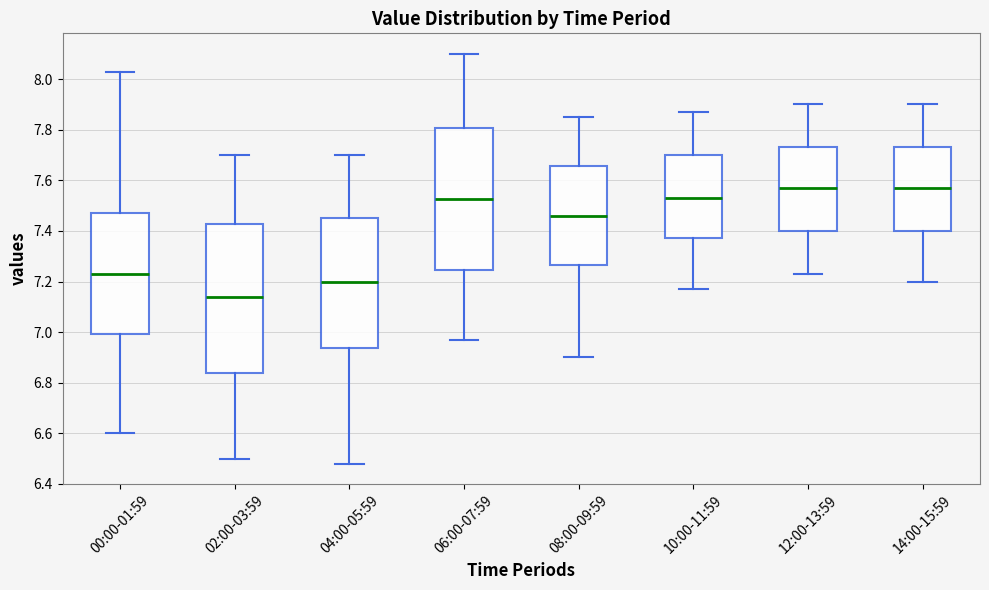

Reading left to right, read every box against the y-axis: the position of its median line, the range the box covers, and the ends of its whiskers. The values are not printed on the chart, so give them approximately, as read against the axis.

00:00-01:59: median 7.24, box 7.00 to 7.48, whiskers 6.60 to 8.04
02:00-03:59: median 7.14, box 6.84 to 7.42, whiskers 6.50 to 7.70
04:00-05:59: median 7.20, box 6.94 to 7.46, whiskers 6.48 to 7.70
06:00-07:59: median 7.52, box 7.24 to 7.80, whiskers 6.98 to 8.10
08:00-09:59: median 7.46, box 7.26 to 7.66, whiskers 6.90 to 7.86
10:00-11:59: median 7.54, box 7.38 to 7.70, whiskers 7.18 to 7.88
12:00-13:59: median 7.58, box 7.40 to 7.74, whiskers 7.24 to 7.90
14:00-15:59: median 7.58, box 7.40 to 7.74, whiskers 7.20 to 7.90